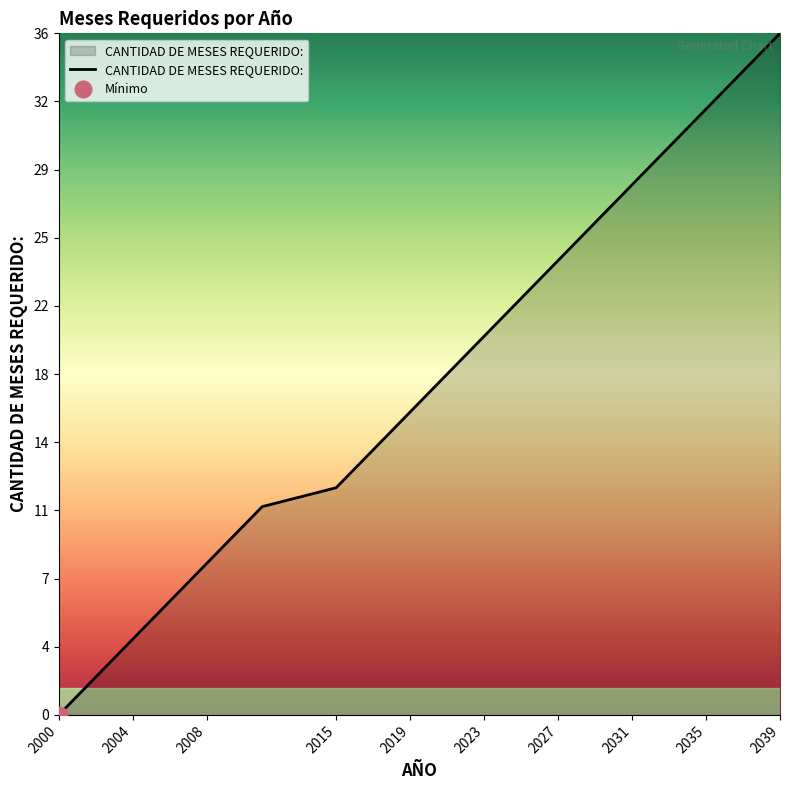

What is the difference between the maximum and minimum values?

36